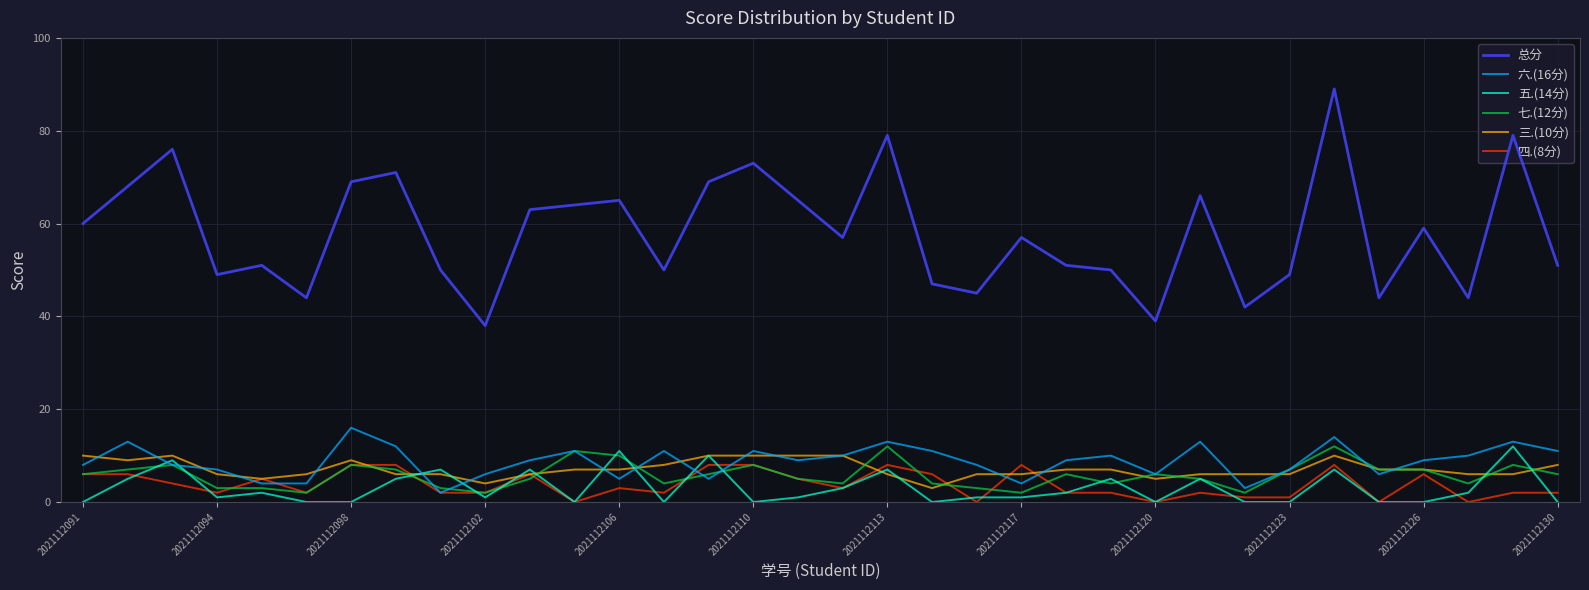

True or false: 六.(16分) and 总分 intersect in this chart.

False